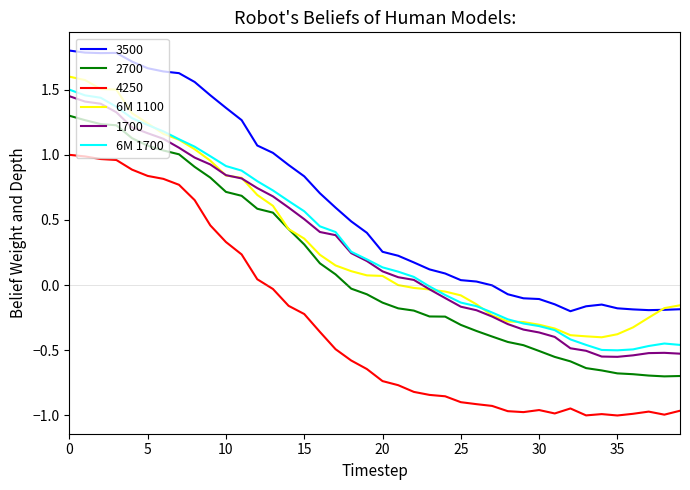

True or false: 6M 1700 and 3500 intersect in this chart.

False